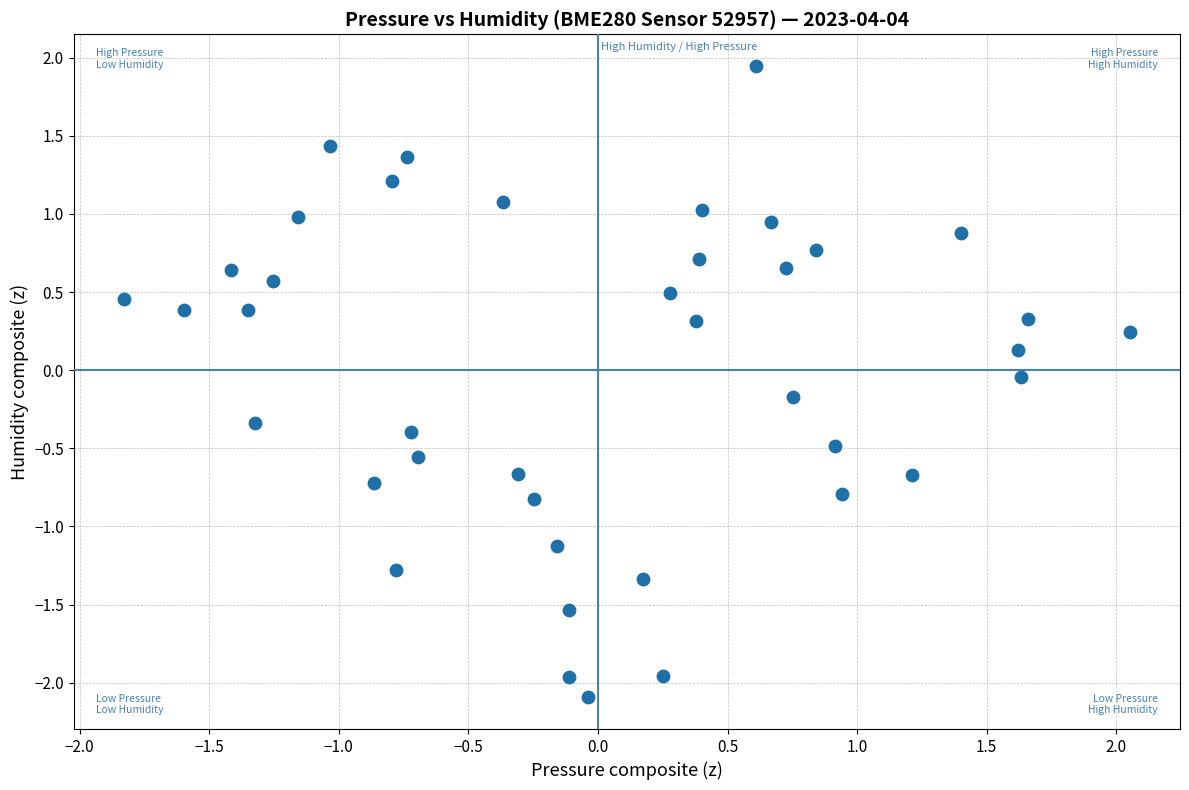

What is the range of X values (max minus min)?

3.9